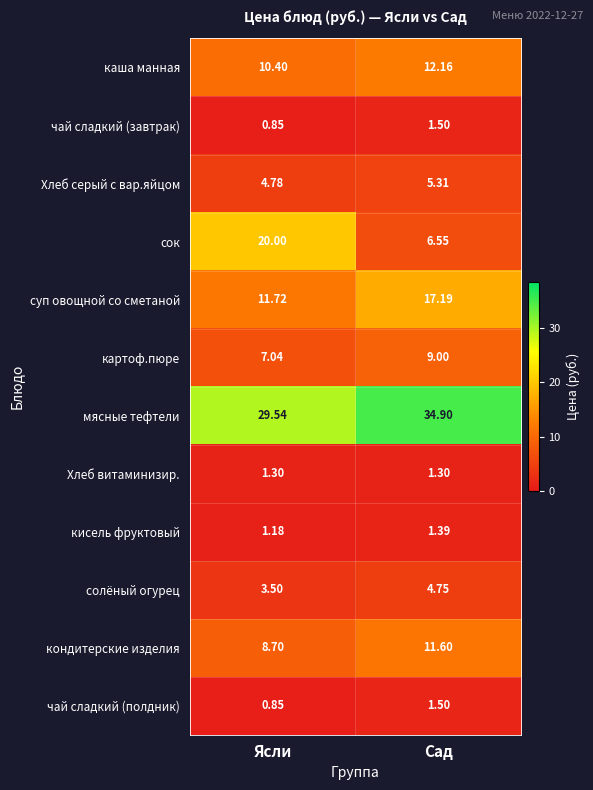

At which category is the sum across all series the highest?

Сад